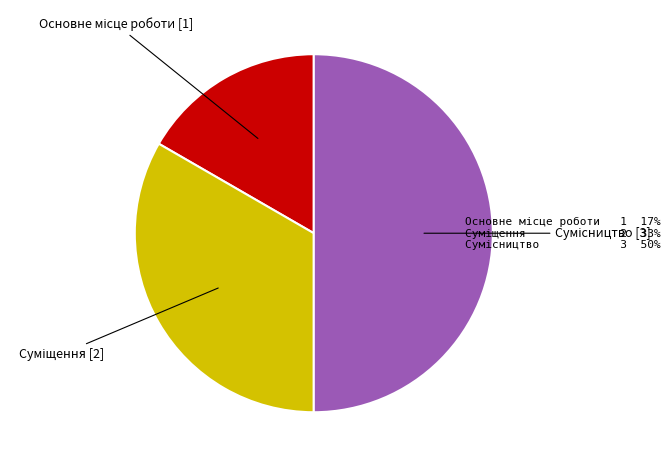

How many segments does this pie chart have?

3